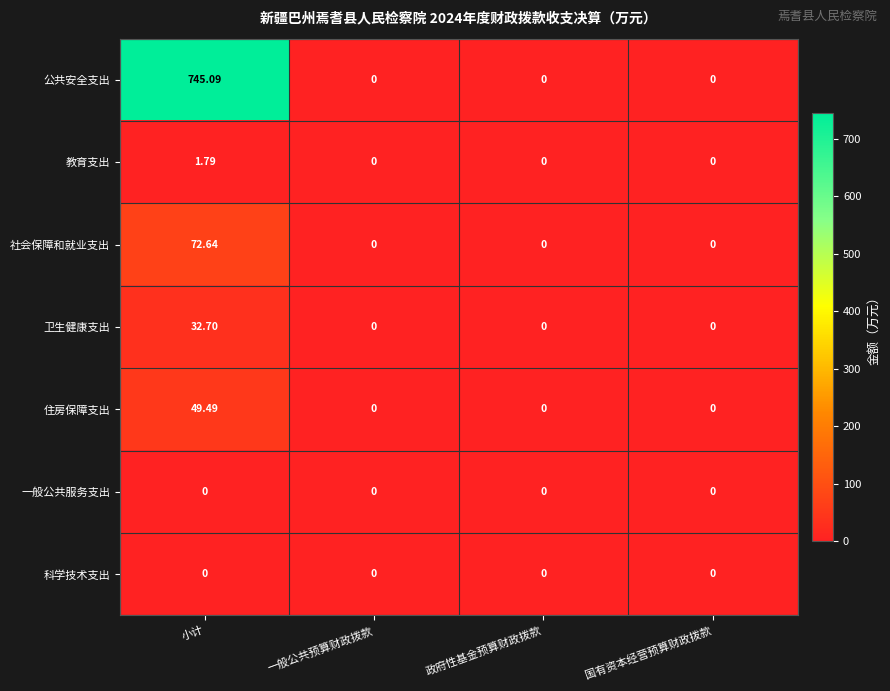

At how many categories does at least one series exceed 681?

1